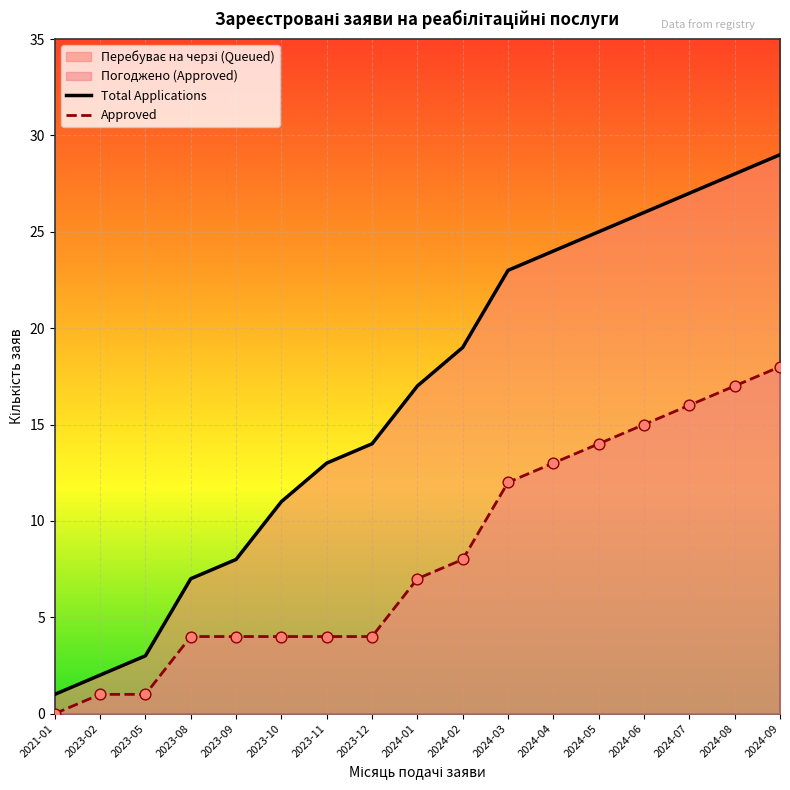

Approximately how many times larger is the value at 2023-12 compared to 2024-01?

0.8